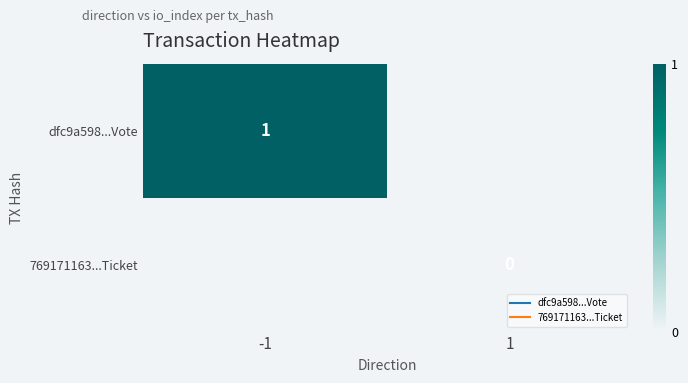

True or false: dfc9a598...Vote has a value of 0.3 at -1.

False